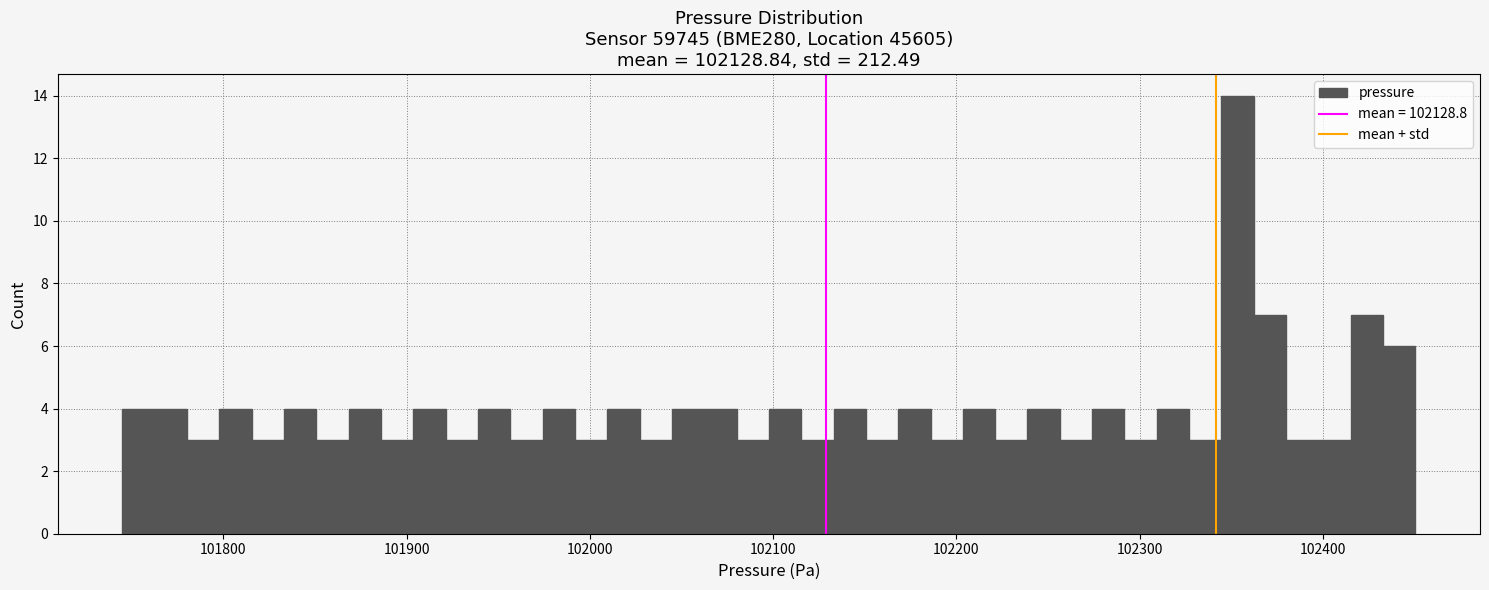

Around what value on the x-axis is the tallest bar? Give the approximate position of its centre, as read against the axis.

102350